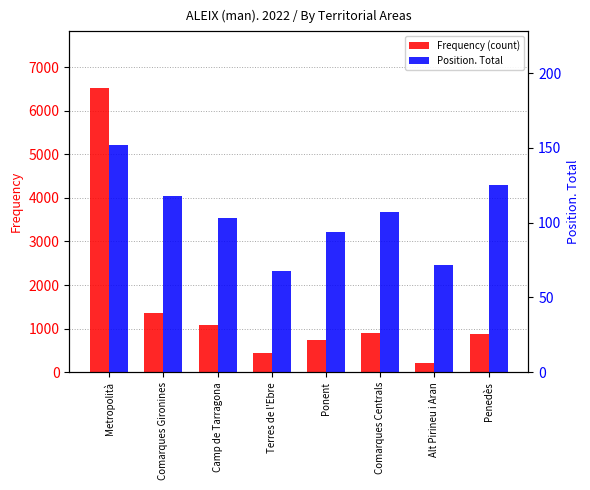

Reading left to right, extract all data points from this chart.

Frequency (count): Metropolità=6518	Comarques Gironines=1367	Camp de Tarragona=1087	Terres de l'Ebre=450	Ponent=736	Comarques Centrals=897	Alt Pirineu i Aran=203	Penedès=885
Position. Total: Metropolità=152	Comarques Gironines=118	Camp de Tarragona=103	Terres de l'Ebre=68	Ponent=94	Comarques Centrals=107	Alt Pirineu i Aran=72	Penedès=125